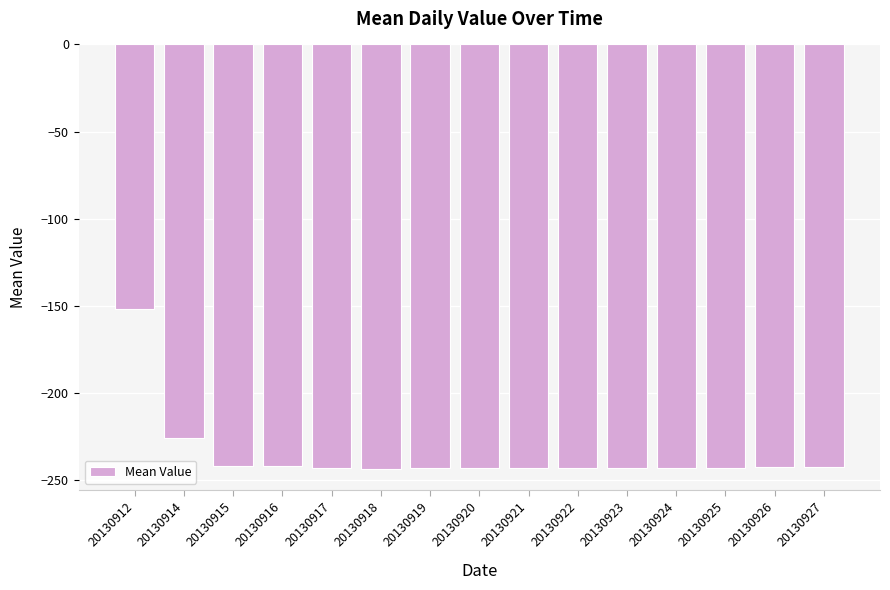

What is the value of the 5th bar from the left?

-243.0